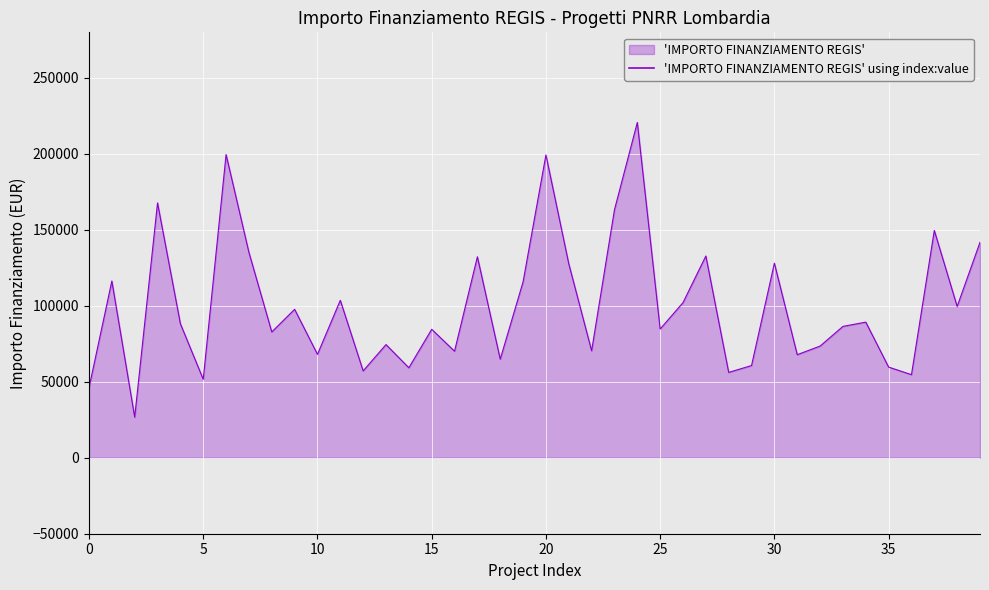

What is the minimum value shown in the chart?

26730.0